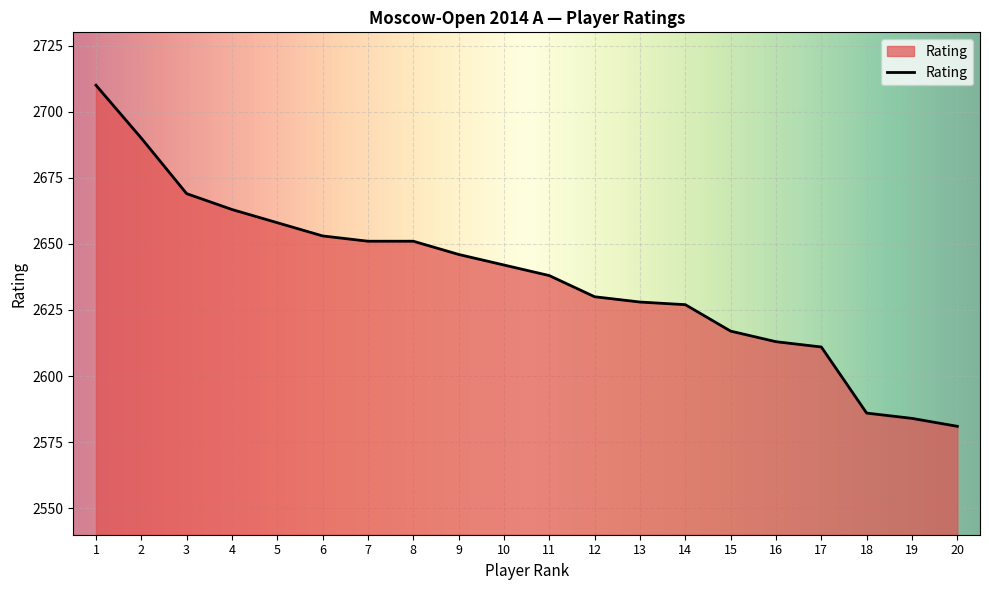

What is the sum of the values at 8 and 9?

5297